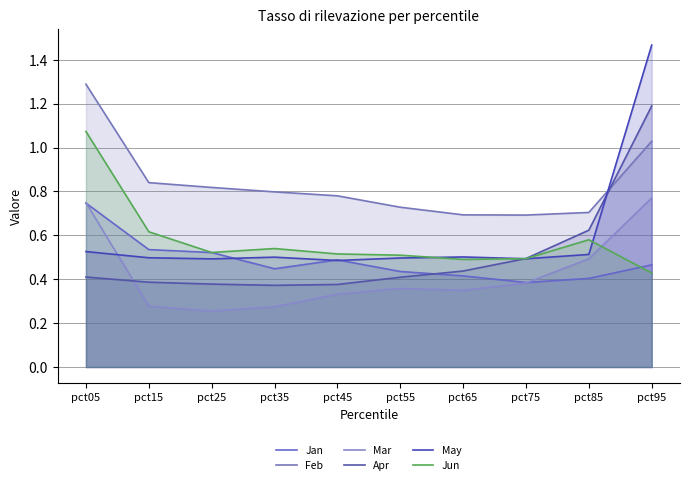

Reading right to left, extract all data points from this chart.

Jan: pct95=0.5	pct85=0.4	pct75=0.4	pct65=0.4	pct55=0.4	pct45=0.5	pct35=0.4	pct25=0.5	pct15=0.5	pct05=0.7
Feb: pct95=1.0	pct85=0.7	pct75=0.7	pct65=0.7	pct55=0.7	pct45=0.8	pct35=0.8	pct25=0.8	pct15=0.8	pct05=1.3
Mar: pct95=0.8	pct85=0.5	pct75=0.4	pct65=0.3	pct55=0.4	pct45=0.3	pct35=0.3	pct25=0.3	pct15=0.3	pct05=0.7
Apr: pct95=1.2	pct85=0.6	pct75=0.5	pct65=0.4	pct55=0.4	pct45=0.4	pct35=0.4	pct25=0.4	pct15=0.4	pct05=0.4
May: pct95=1.5	pct85=0.5	pct75=0.5	pct65=0.5	pct55=0.5	pct45=0.5	pct35=0.5	pct25=0.5	pct15=0.5	pct05=0.5
Jun: pct95=0.4	pct85=0.6	pct75=0.5	pct65=0.5	pct55=0.5	pct45=0.5	pct35=0.5	pct25=0.5	pct15=0.6	pct05=1.1